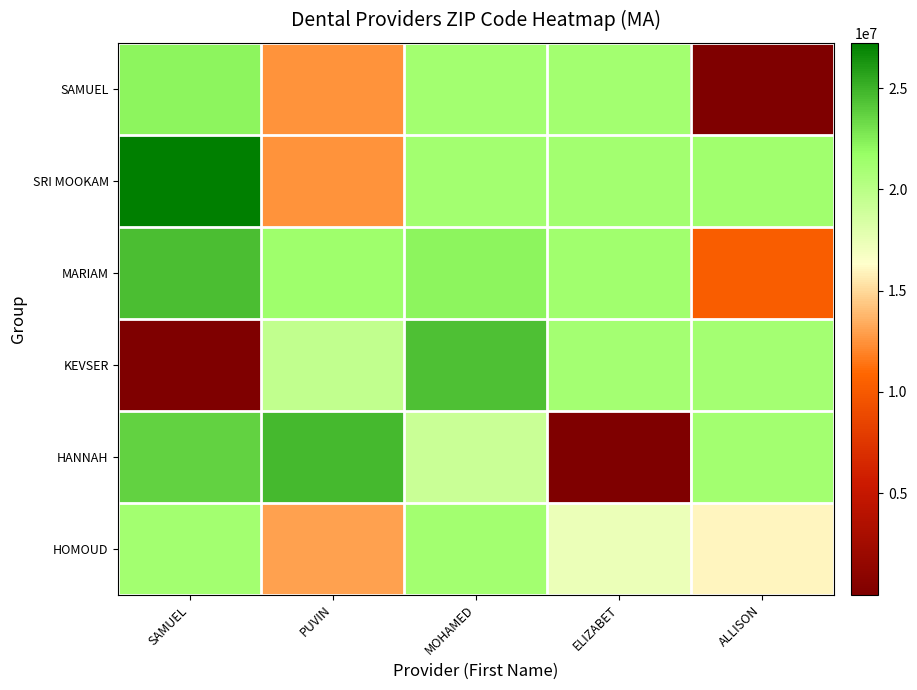

At MOHAMED, list the series in order from smallest to largest.

HANNAH, HOMOUD, SRI MOOKAM, SAMUEL, MARIAM, KEVSER